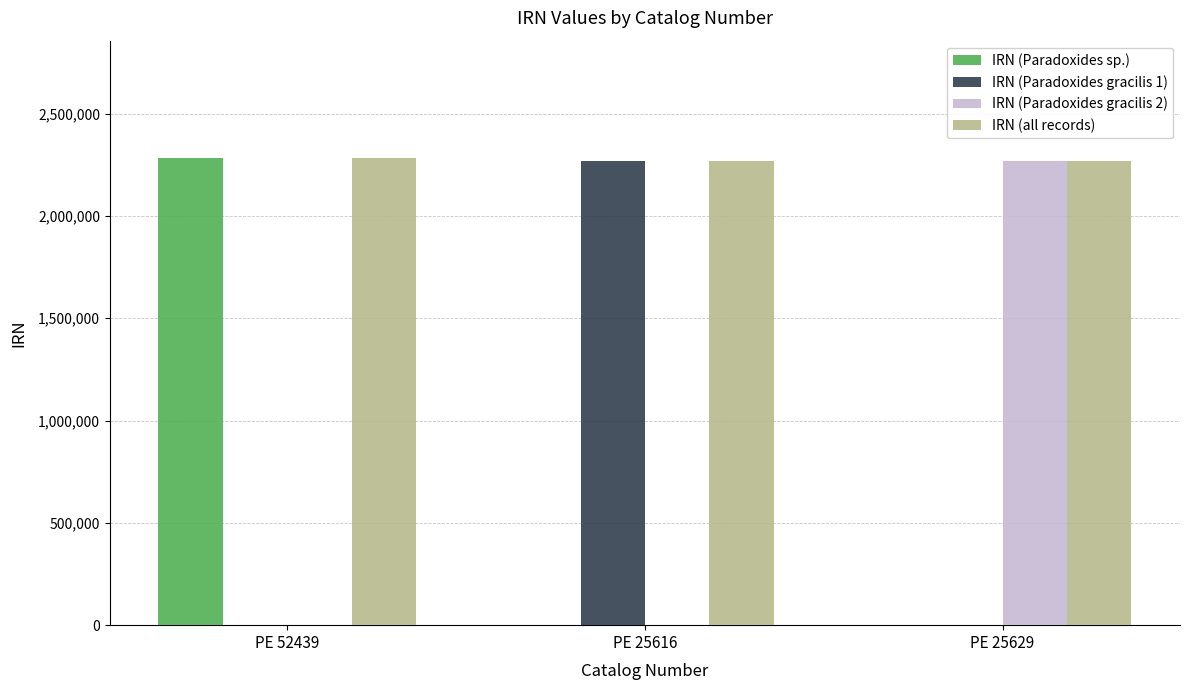

What is the greatest value displayed?

2284713